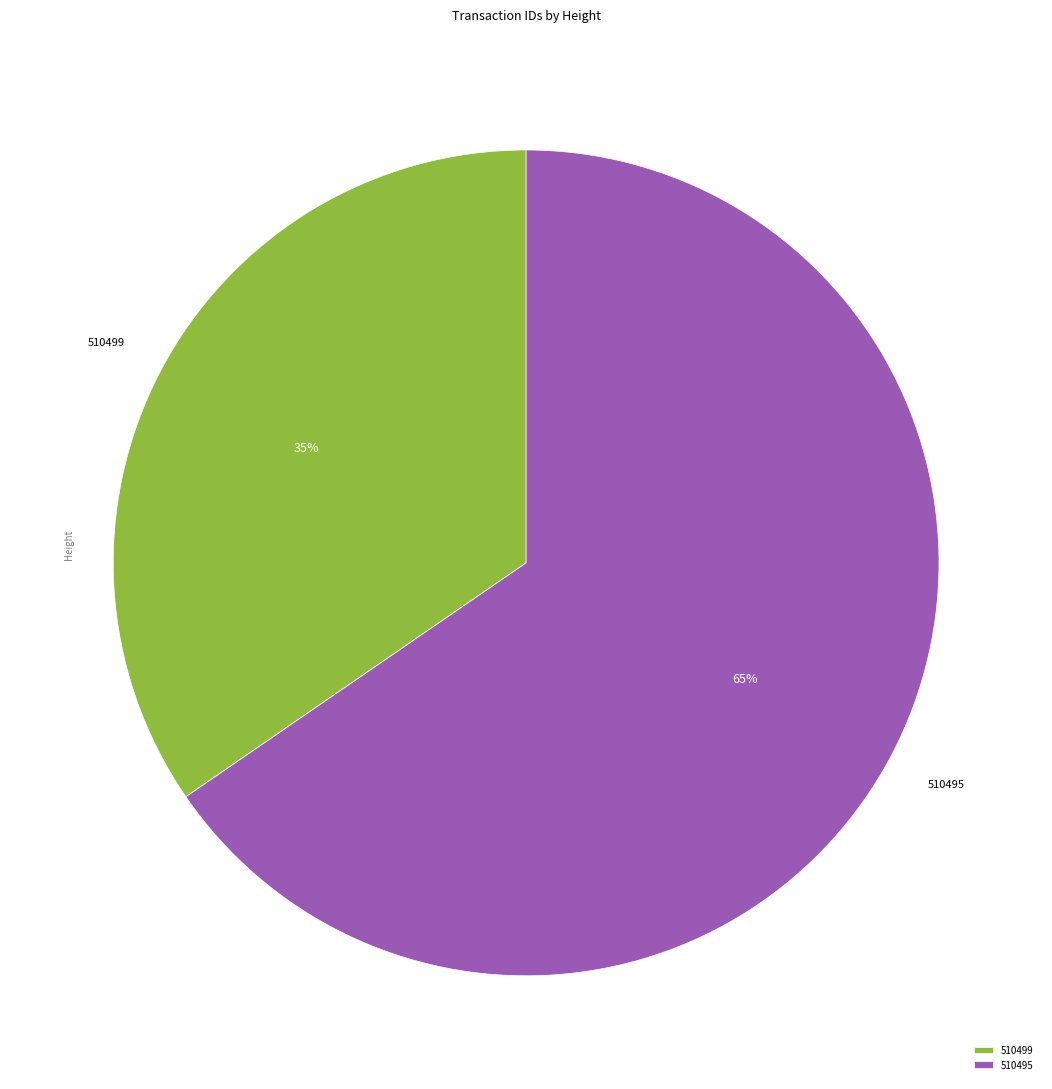

Is 510499 the majority of the pie?

No